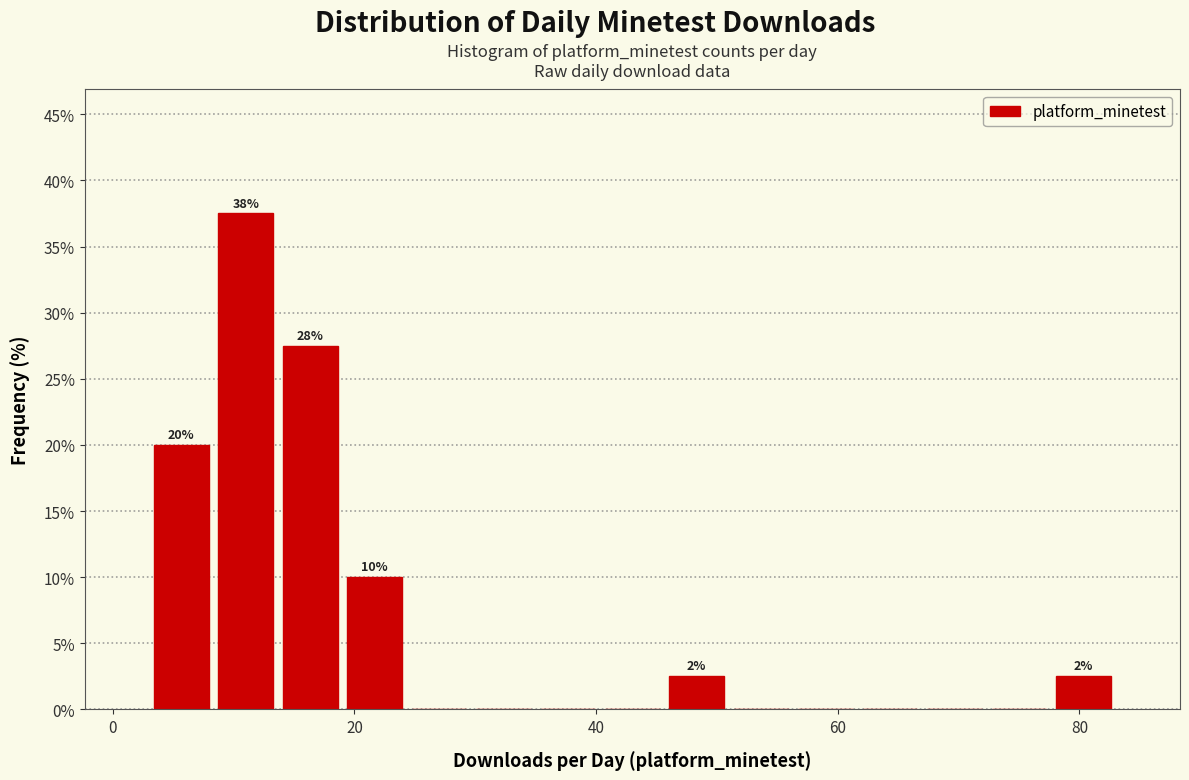

Read against the x-axis, roughly where is the centre of the tallest bar?

12